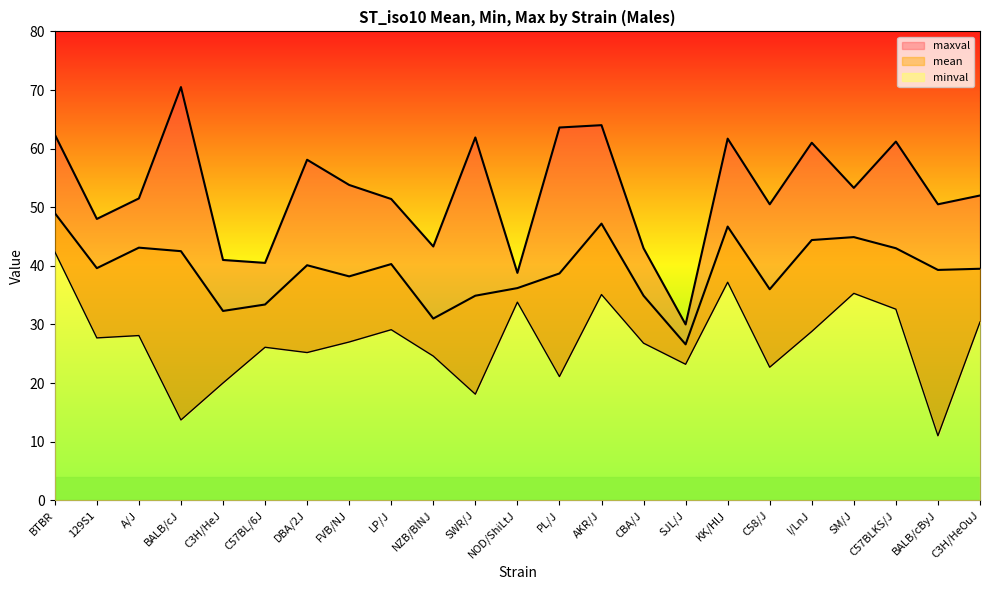

Reading left to right, transcribe all the data shown in this chart.

minval: BTBR=42.4	129S1=27.7	A/J=28.1	BALB/cJ=13.7	C3H/HeJ=20.0	C57BL/6J=26.1	DBA/2J=25.2	FVB/NJ=27.0	LP/J=29.1	NZB/BlNJ=24.6	SWR/J=18.1	NOD/ShiLtJ=33.8	PL/J=21.1	AKR/J=35.1	CBA/J=26.8	SJL/J=23.2	KK/HlJ=37.2	C58/J=22.7	I/LnJ=28.8	SM/J=35.3	C57BLKS/J=32.6	BALB/cByJ=11.0	C3H/HeOuJ=30.4
mean: BTBR=49.0	129S1=39.6	A/J=43.1	BALB/cJ=42.5	C3H/HeJ=32.3	C57BL/6J=33.4	DBA/2J=40.1	FVB/NJ=38.2	LP/J=40.3	NZB/BlNJ=31.0	SWR/J=34.9	NOD/ShiLtJ=36.2	PL/J=38.7	AKR/J=47.2	CBA/J=34.9	SJL/J=26.6	KK/HlJ=46.7	C58/J=36.0	I/LnJ=44.4	SM/J=44.9	C57BLKS/J=43.0	BALB/cByJ=39.3	C3H/HeOuJ=39.5
maxval: BTBR=62.4	129S1=48.0	A/J=51.5	BALB/cJ=70.5	C3H/HeJ=41.0	C57BL/6J=40.5	DBA/2J=58.1	FVB/NJ=53.8	LP/J=51.4	NZB/BlNJ=43.3	SWR/J=61.9	NOD/ShiLtJ=38.8	PL/J=63.6	AKR/J=64.0	CBA/J=43.0	SJL/J=30.0	KK/HlJ=61.7	C58/J=50.5	I/LnJ=61.0	SM/J=53.3	C57BLKS/J=61.2	BALB/cByJ=50.5	C3H/HeOuJ=52.0